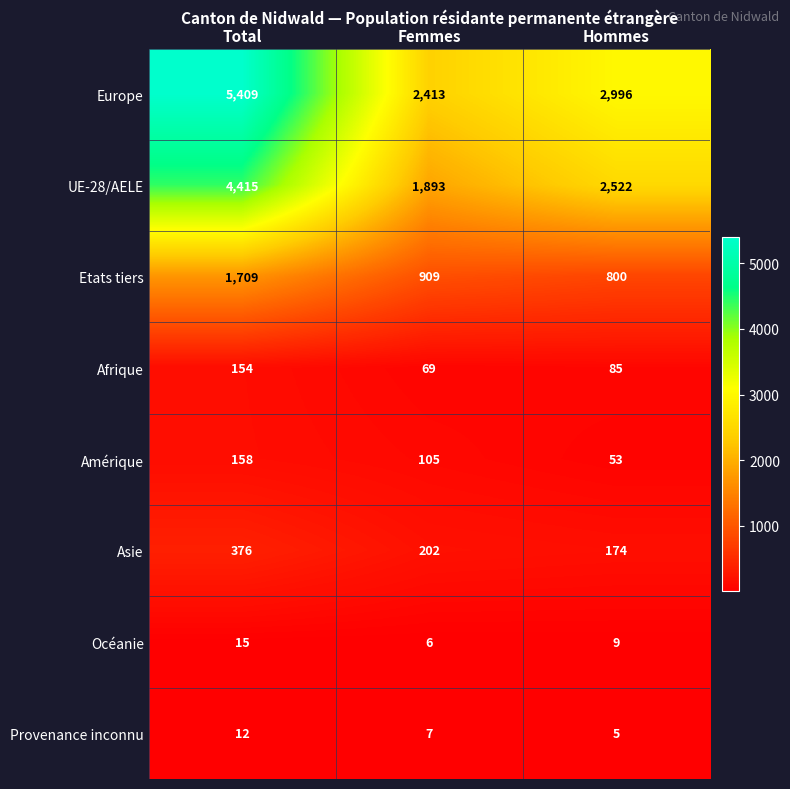

Reading right to left, transcribe all the data shown in this chart.

Europe: 2996	2413	5409
UE-28/AELE: 2522	1893	4415
Etats tiers: 800	909	1709
Afrique: 85	69	154
Amérique: 53	105	158
Asie: 174	202	376
Océanie: 9	6	15
Provenance inconnu: 5	7	12